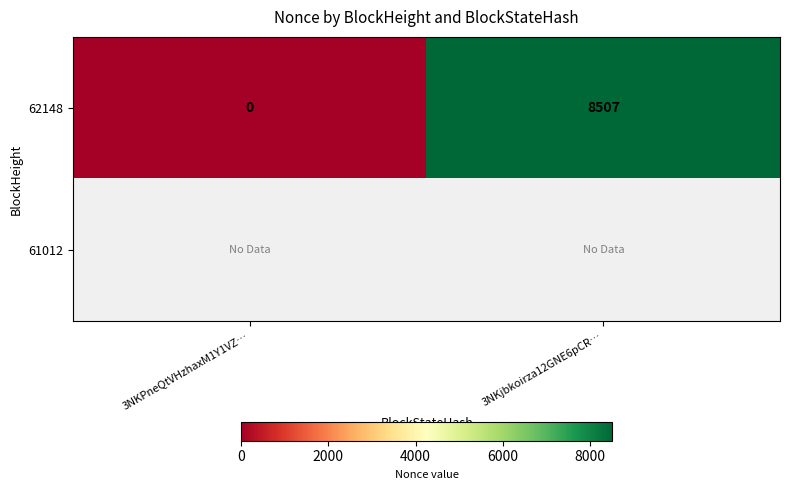

True or false: 62148 has a value of -2837.7 at 3NKPneQtVHzhaxM1Y1VZ….

False